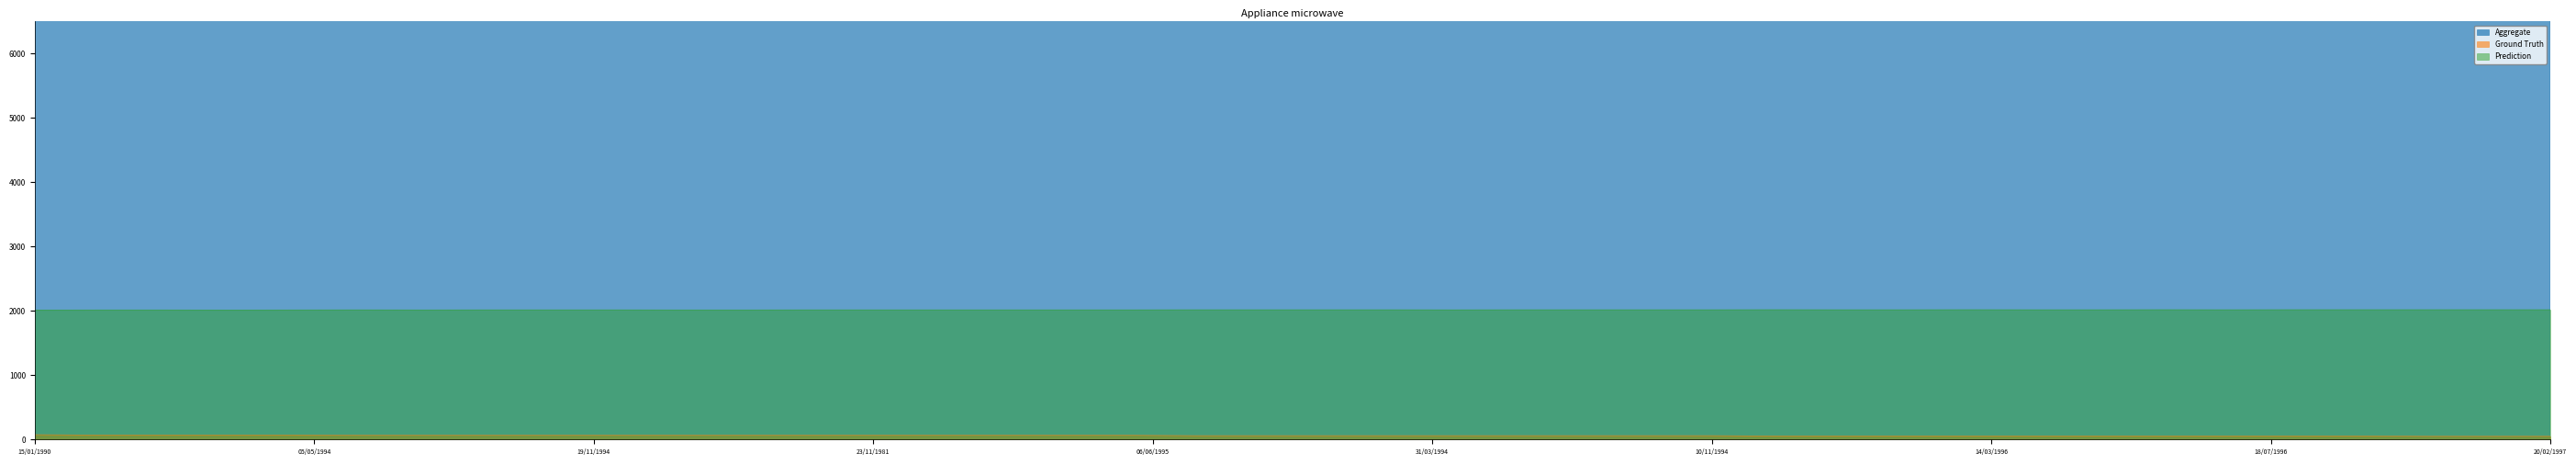

What are all the series names shown in the legend?

Aggregate, Ground Truth, Prediction